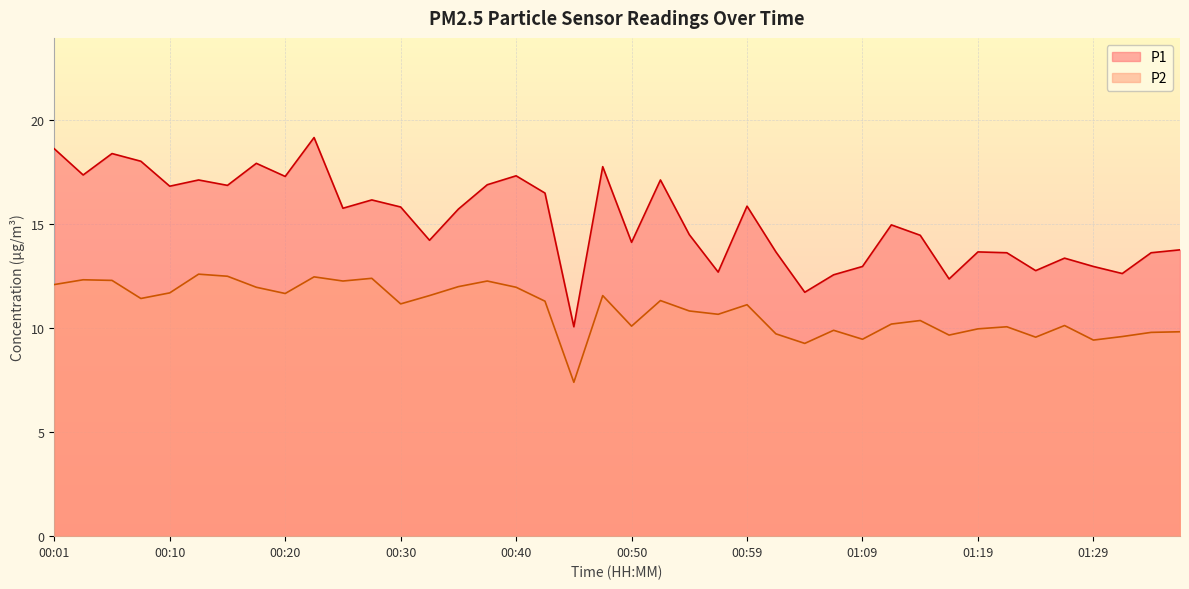

What are all the series names shown in the legend?

P1, P2